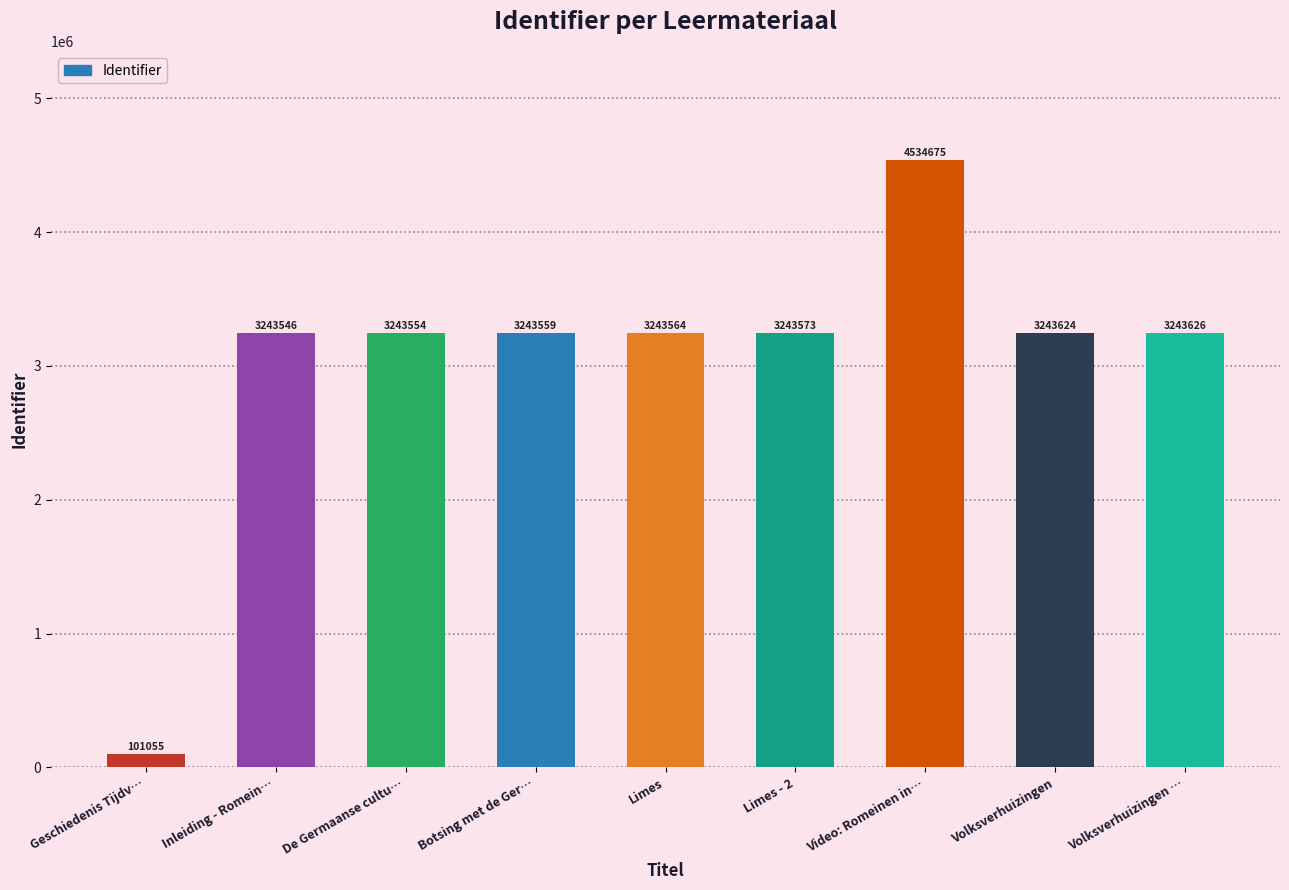

Rank the categories by value from highest to lowest.

Video: Romeinen in…, Volksverhuizingen …, Volksverhuizingen, Limes - 2, Limes, Botsing met de Ger…, De Germaanse cultu…, Inleiding - Romein…, Geschiedenis Tijdv…